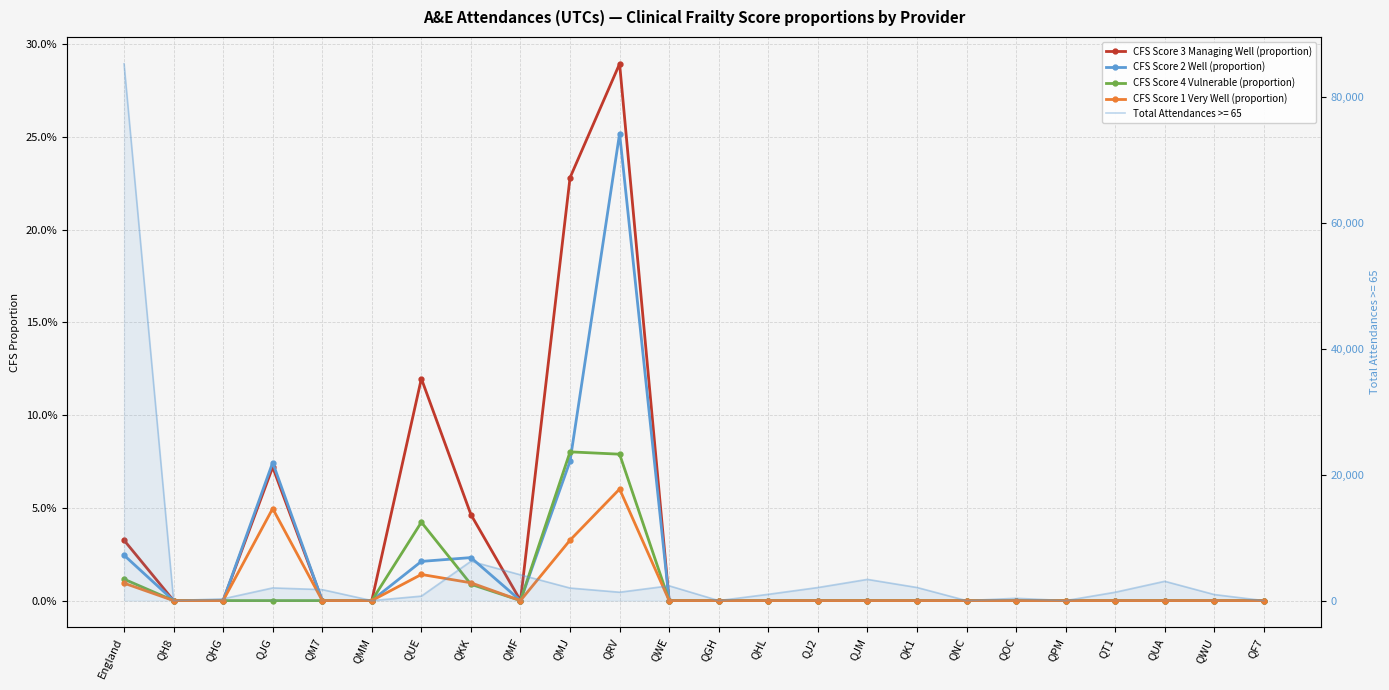

Reading right to left, what are all the values shown in this chart?

CFS Score 3 Managing Well (proportion): QF7=0.0	QWU=0.0	QUA=0.0	QT1=0.0	QPM=0.0	QOC=0.0	QNC=0.0	QK1=0.0	QJM=0.0	QJ2=0.0	QHL=0.0	QGH=0.0	QWE=0.0	QRV=0.3	QMJ=0.2	QMF=0.0	QKK=0.0	QUE=0.1	QMM=0.0	QM7=0.0	QJG=0.1	QHG=0.0	QH8=0.0	England=0.0
CFS Score 2 Well (proportion): QF7=0.0	QWU=0.0	QUA=0.0	QT1=0.0	QPM=0.0	QOC=0.0	QNC=0.0	QK1=0.0	QJM=0.0	QJ2=0.0	QHL=0.0	QGH=0.0	QWE=0.0	QRV=0.3	QMJ=0.1	QMF=0.0	QKK=0.0	QUE=0.0	QMM=0.0	QM7=0.0	QJG=0.1	QHG=0.0	QH8=0.0	England=0.0
CFS Score 4 Vulnerable (proportion): QF7=0.0	QWU=0.0	QUA=0.0	QT1=0.0	QPM=0.0	QOC=0.0	QNC=0.0	QK1=0.0	QJM=0.0	QJ2=0.0	QHL=0.0	QGH=0.0	QWE=0.0	QRV=0.1	QMJ=0.1	QMF=0.0	QKK=0.0	QUE=0.0	QMM=0.0	QM7=0.0	QJG=0.0	QHG=0.0	QH8=0.0	England=0.0
CFS Score 1 Very Well (proportion): QF7=0.0	QWU=0.0	QUA=0.0	QT1=0.0	QPM=0.0	QOC=0.0	QNC=0.0	QK1=0.0	QJM=0.0	QJ2=0.0	QHL=0.0	QGH=0.0	QWE=0.0	QRV=0.1	QMJ=0.0	QMF=0.0	QKK=0.0	QUE=0.0	QMM=0.0	QM7=0.0	QJG=0.0	QHG=0.0	QH8=0.0	England=0.0